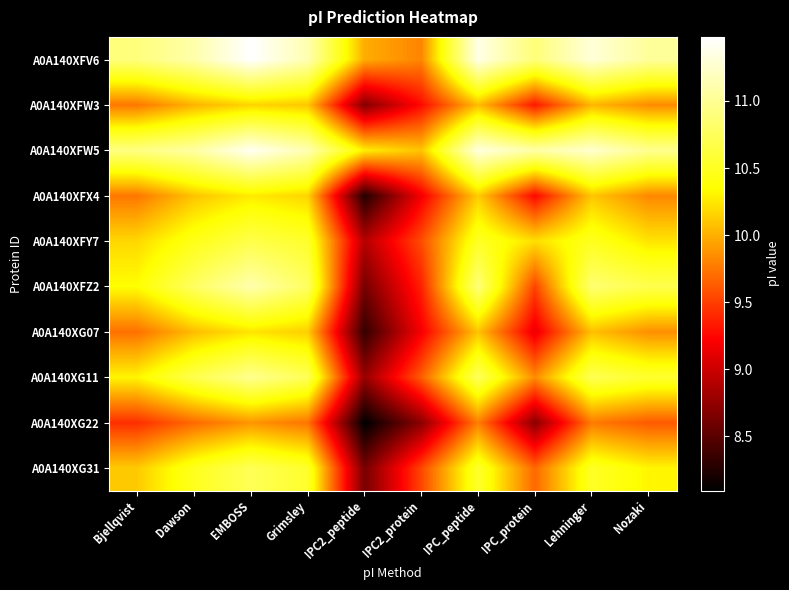

What is the smallest value displayed?

8.1